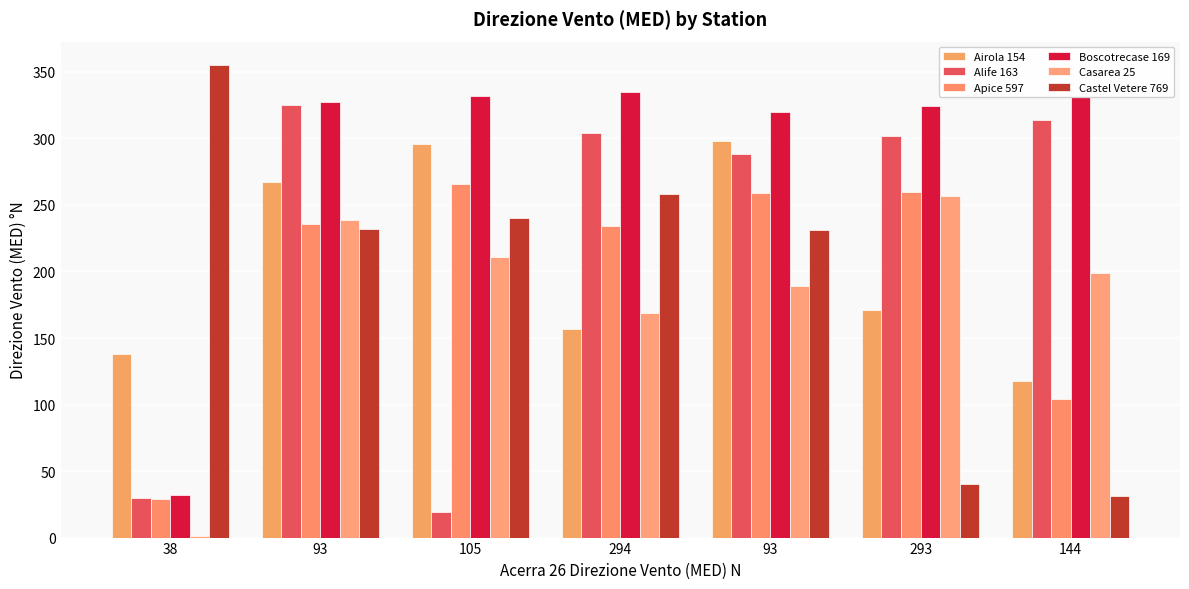

Are the bars horizontal?

No